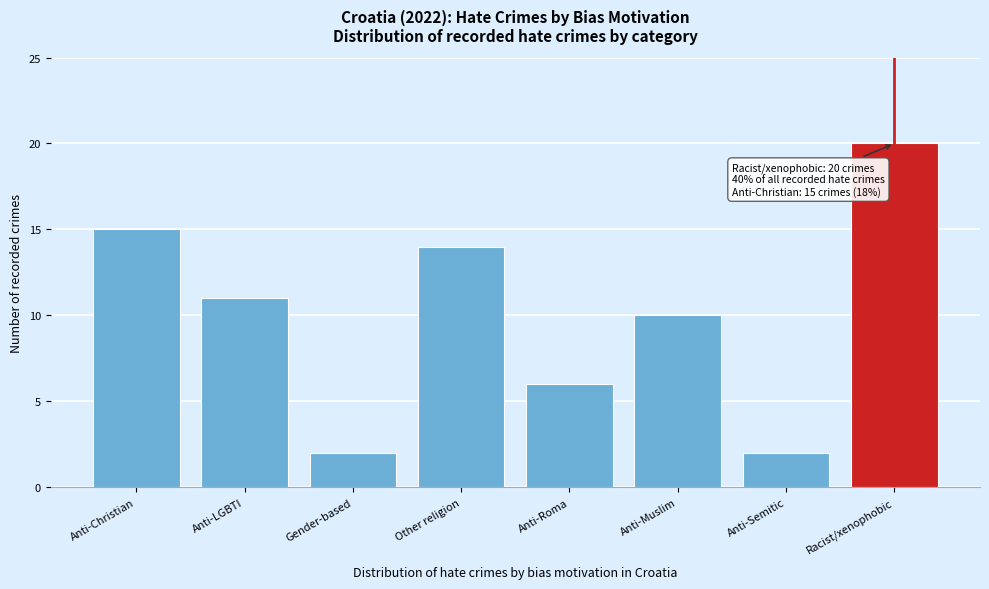

Reading left to right, list all the values displayed in this chart.

Anti-Christian=15	Anti-LGBTI=11	Gender-based=2	Other religion=14	Anti-Roma=6	Anti-Muslim=10	Anti-Semitic=2	Racist/xenophobic=20